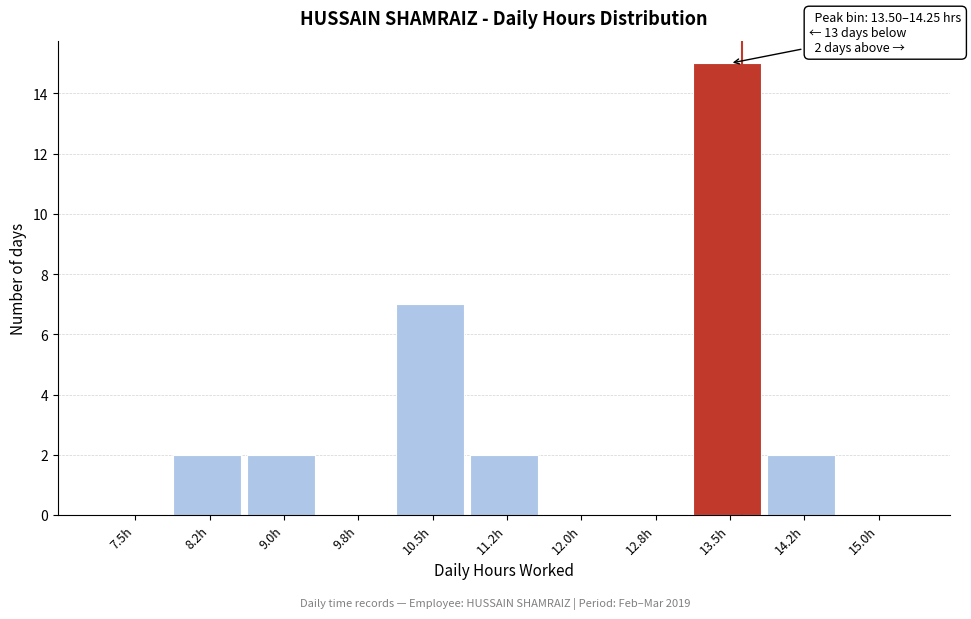

Reading right to left, list all the values displayed in this chart.

15.0h=0	14.2h=2	13.5h=15	12.8h=0	12.0h=0	11.2h=2	10.5h=7	9.8h=0	9.0h=2	8.2h=2	7.5h=0